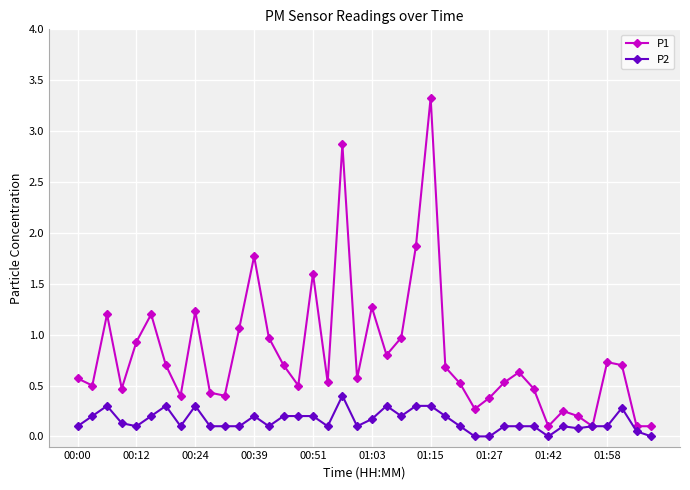

What is the maximum value for P1?

3.3